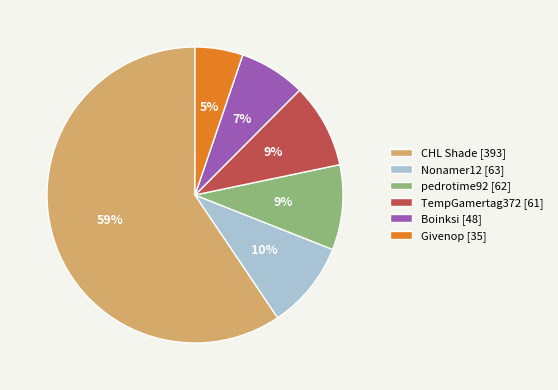

Approximately how many times larger is the value at Boinksi compared to CHL Shade?

0.1